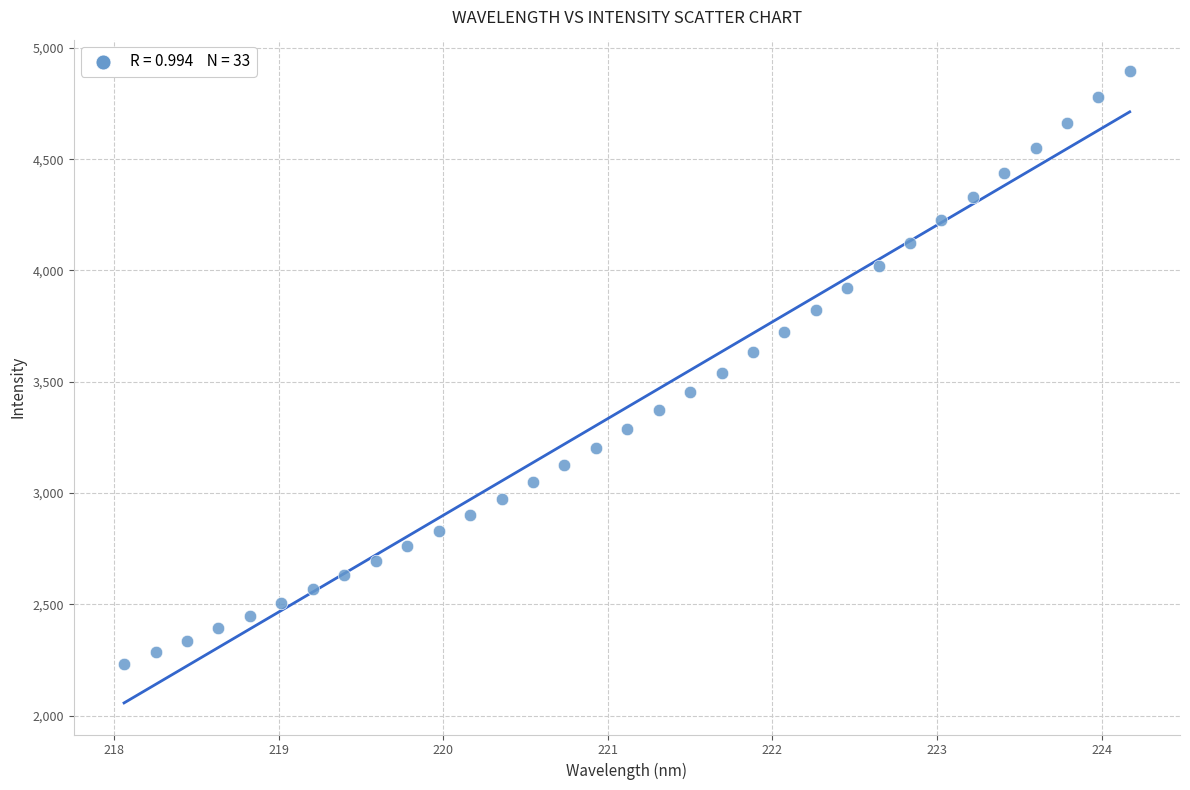

What is the range of X values (max minus min)?

6.1